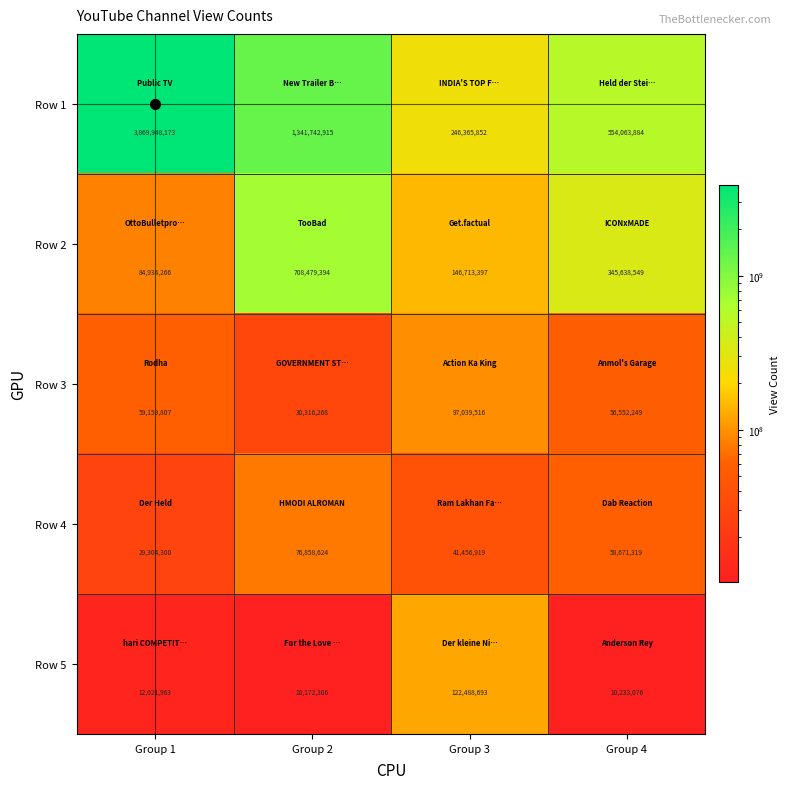

At which category does the chart reach its minimum across all series?

Group 2